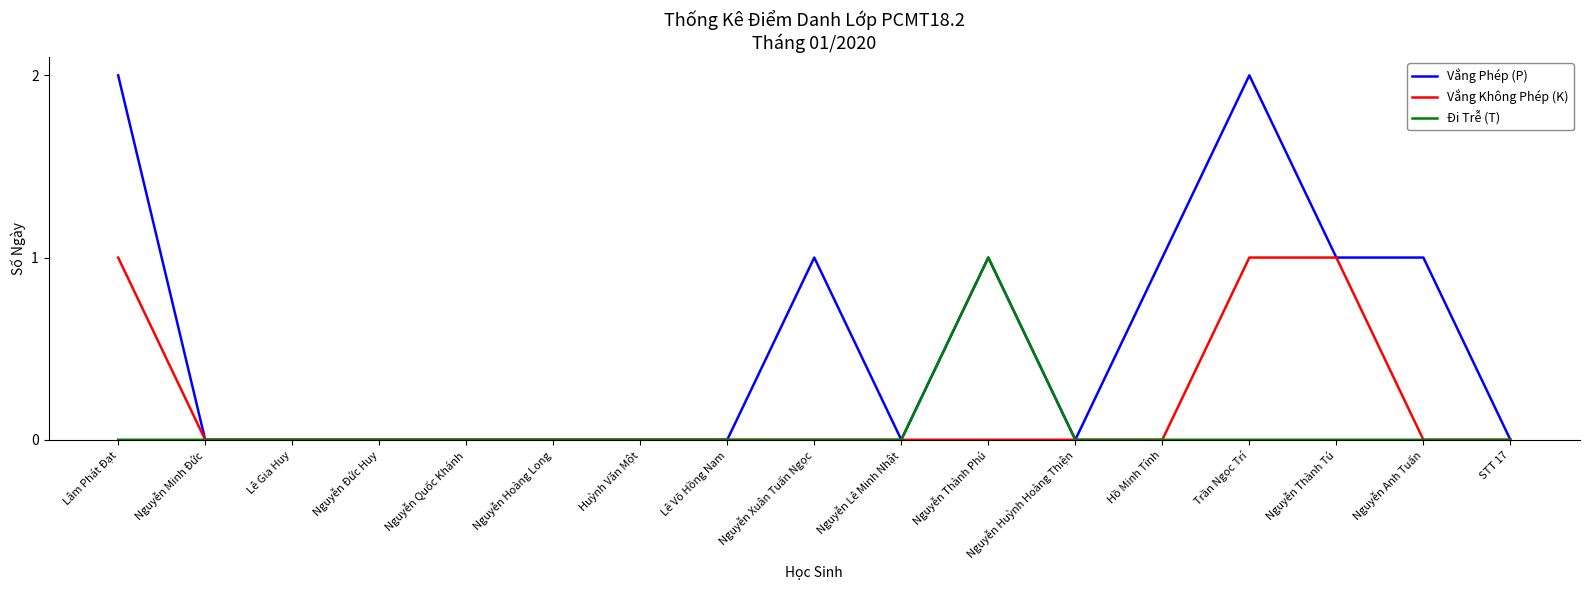

Count the number of categories in the chart.

17